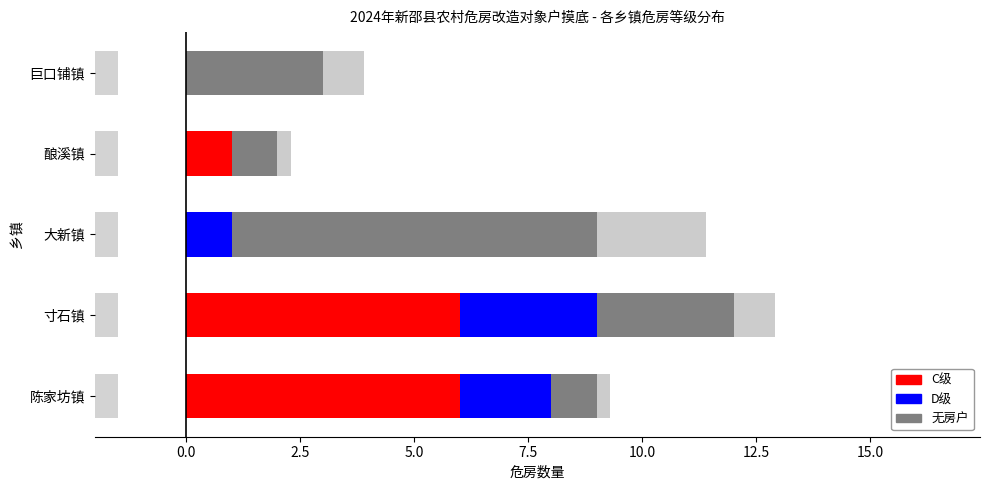

What is the highest value of the D级 series?

3